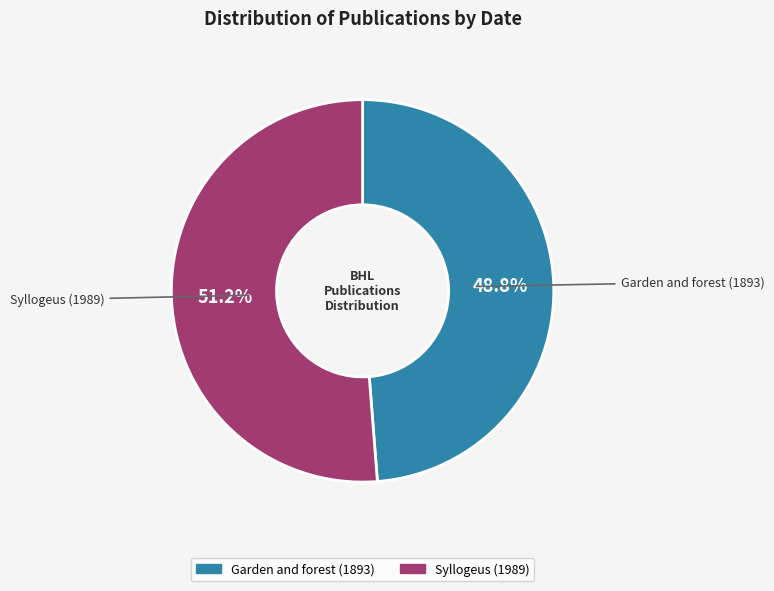

Combined, what portion of the pie is Garden and forest (1893) and Syllogeus (1989)?

100.0%